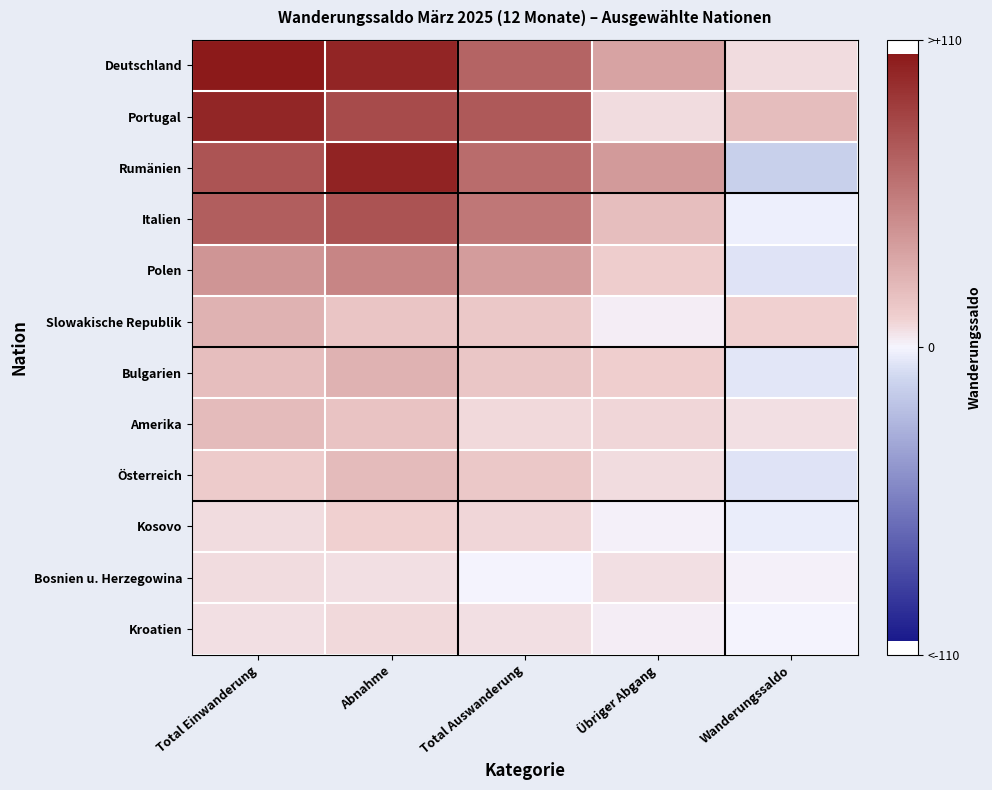

Which series has the widest spread of values?

Rumänien